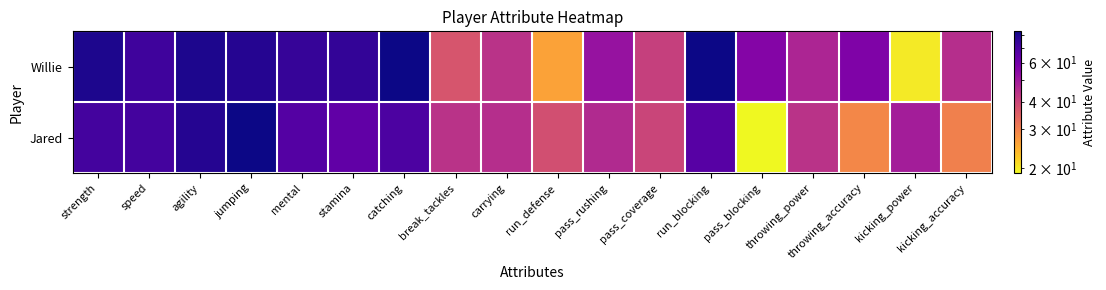

How many distinct data groups are displayed?

2